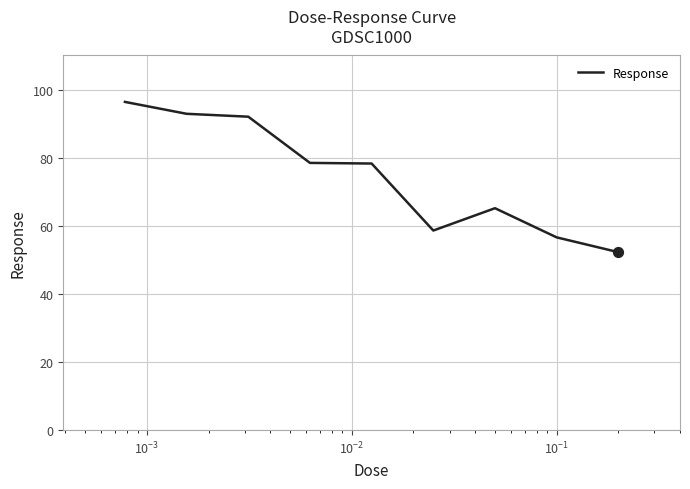

What is the smallest value displayed?

52.3